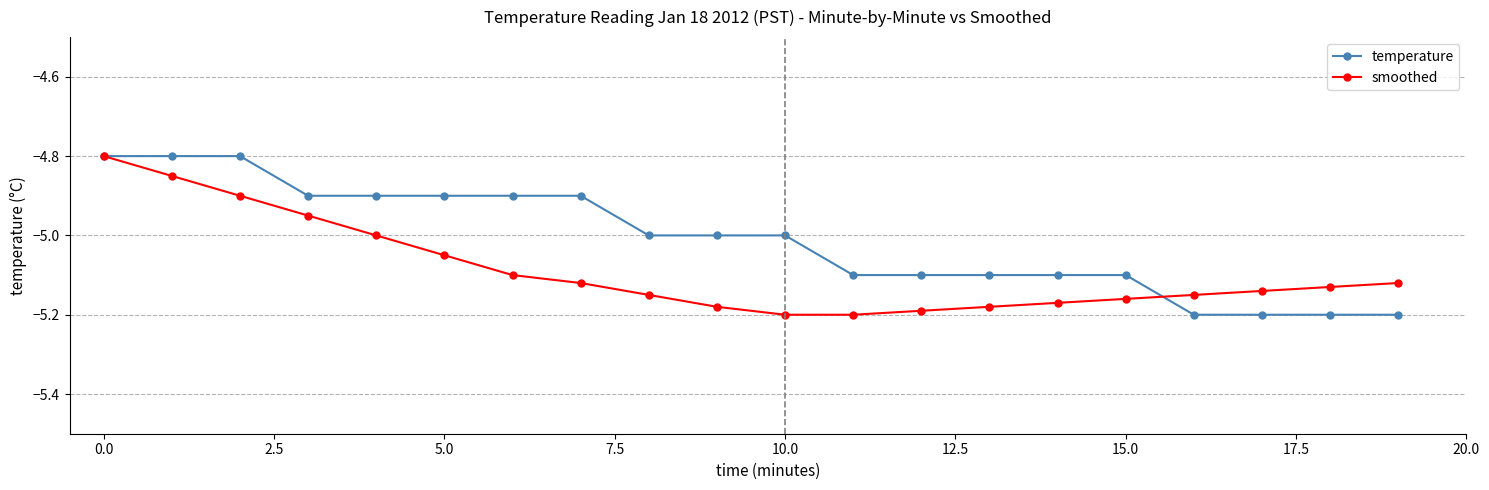

Rank the series by their average value, from highest to lowest.

temperature, smoothed